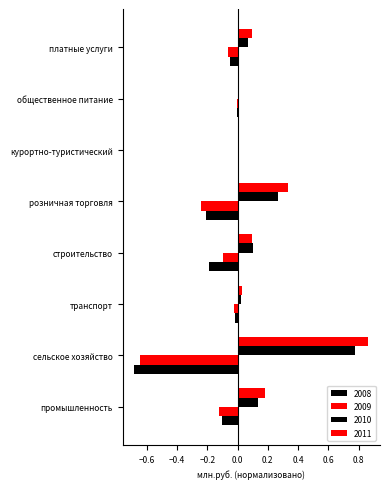

What is the sum of the 2009 values at транспорт and сельское хозяйство?

-0.7